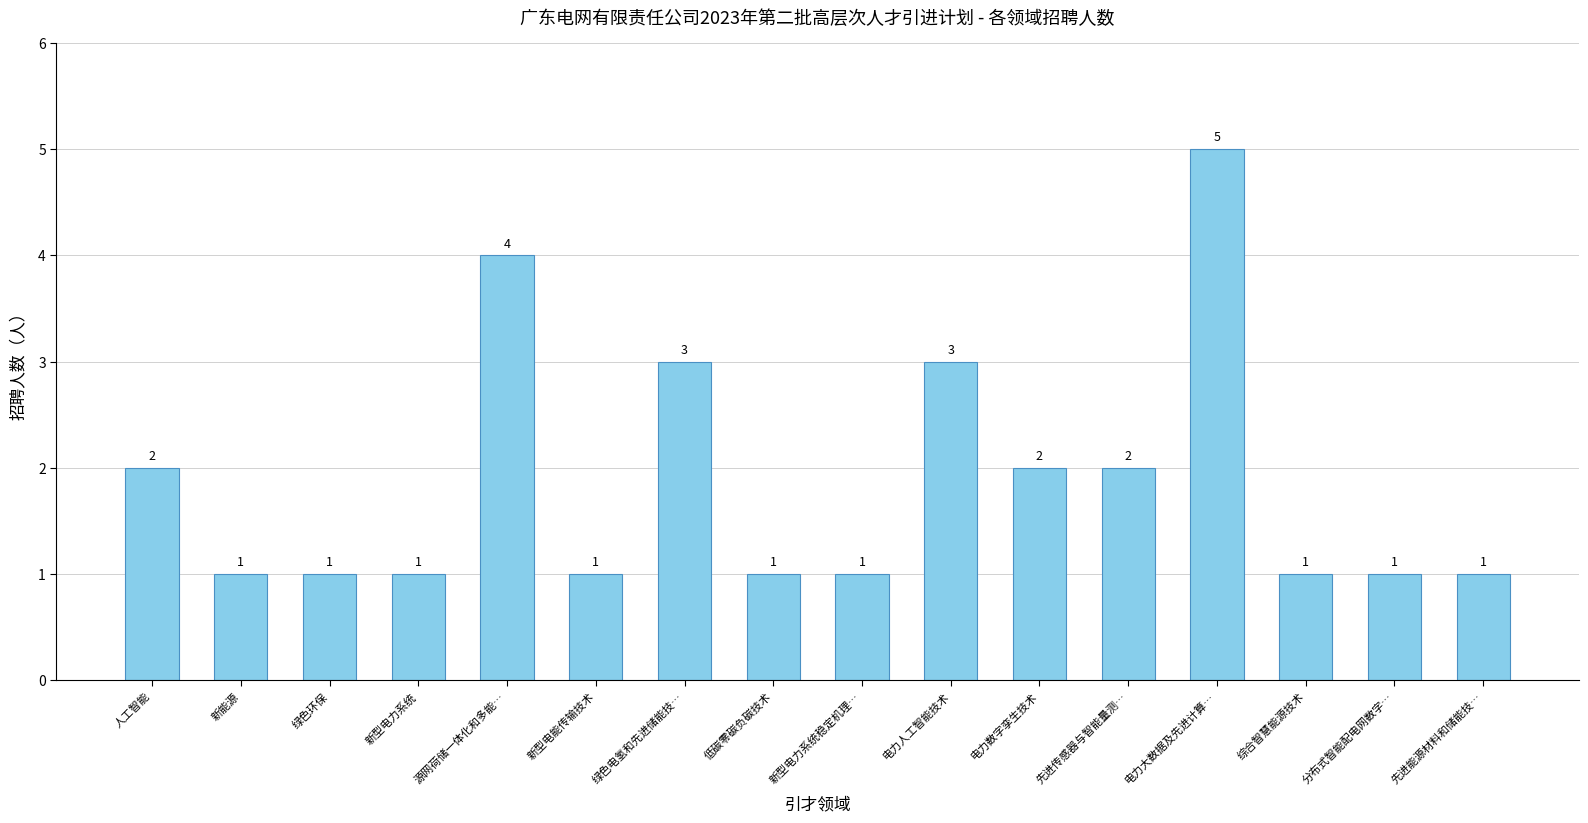

How many distinct data groups are displayed?

1